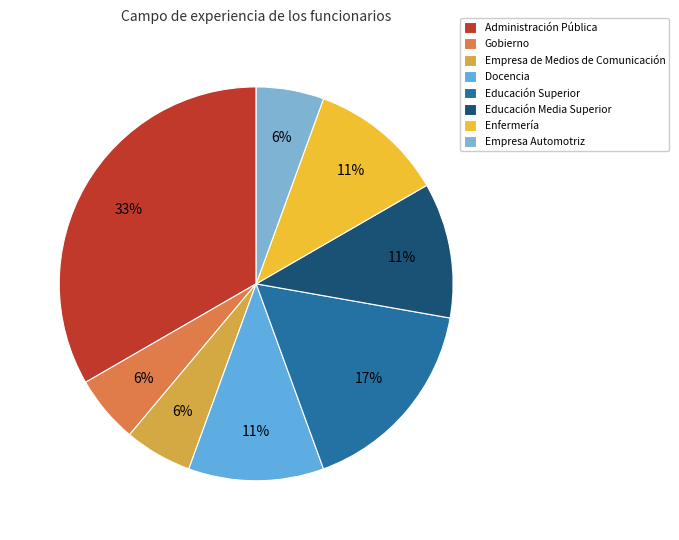

How many segments does this pie chart have?

8